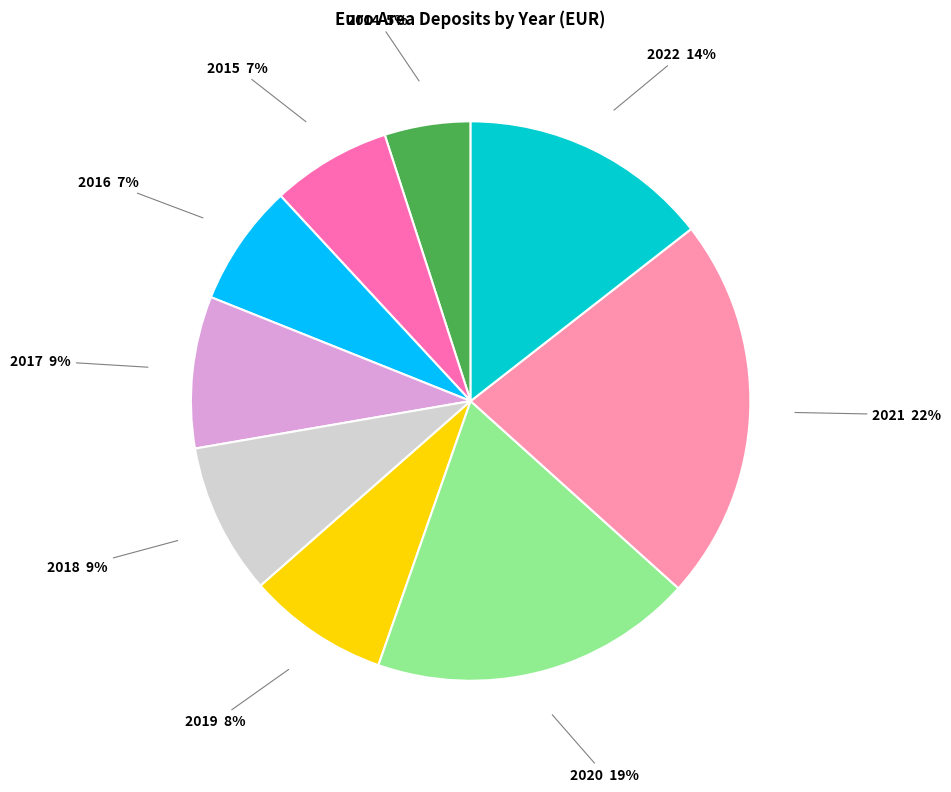

Does 2018 represent more than half of the total?

No